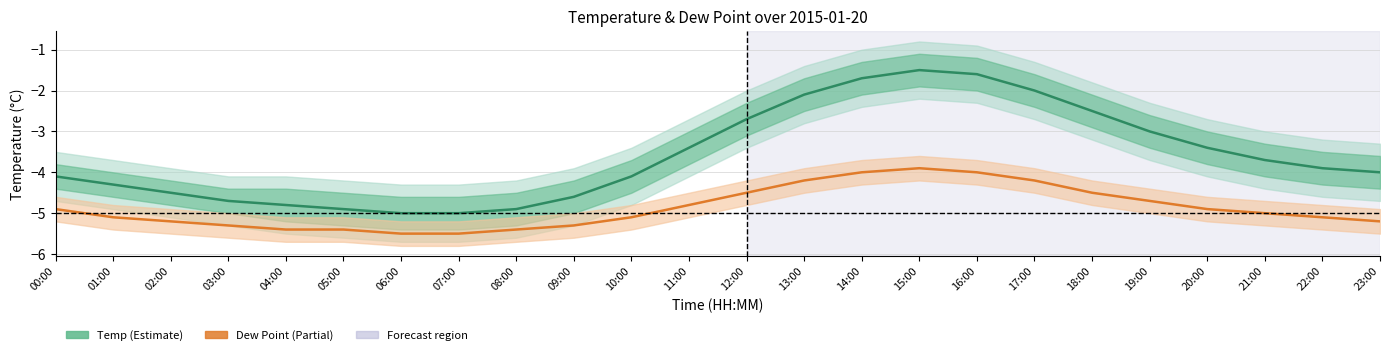

At which category does dp reach its first local peak?

15:00